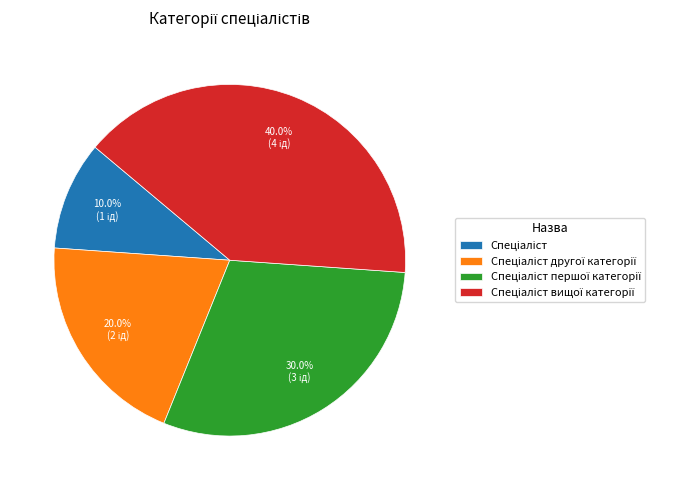

Does any single category account for the majority?

No